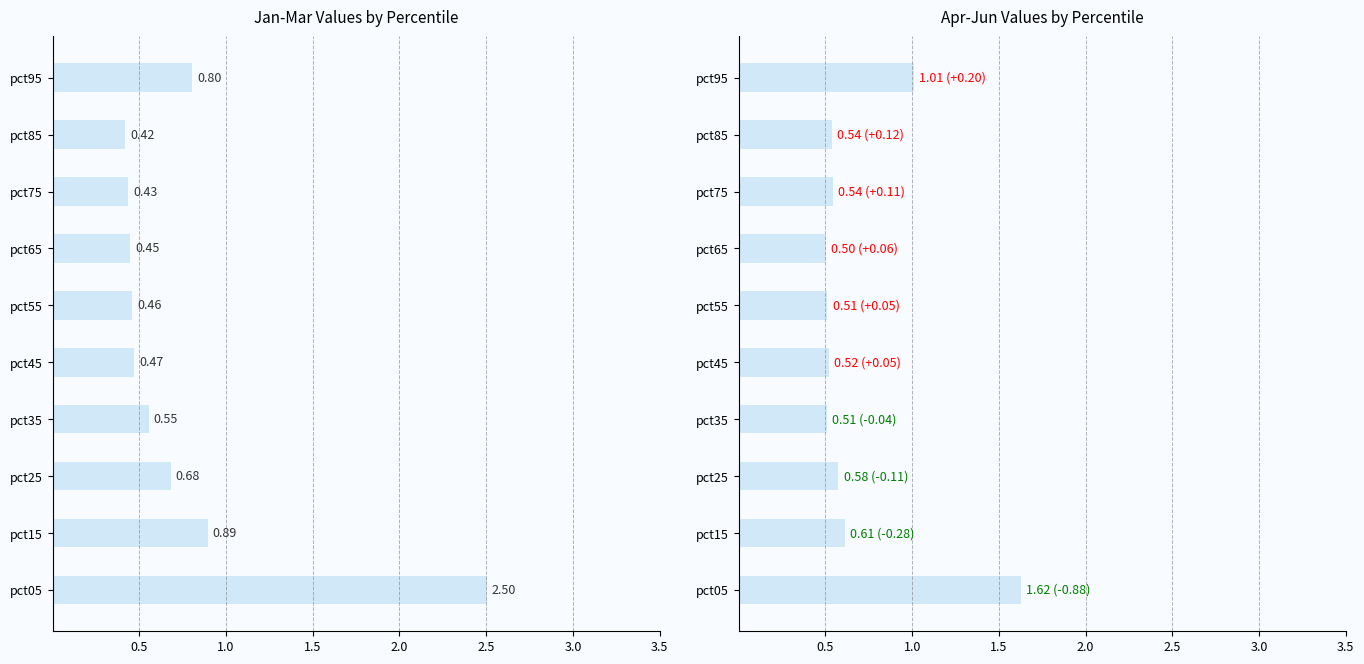

The chart shows a value of 0.1 at pct55. True or false?

False